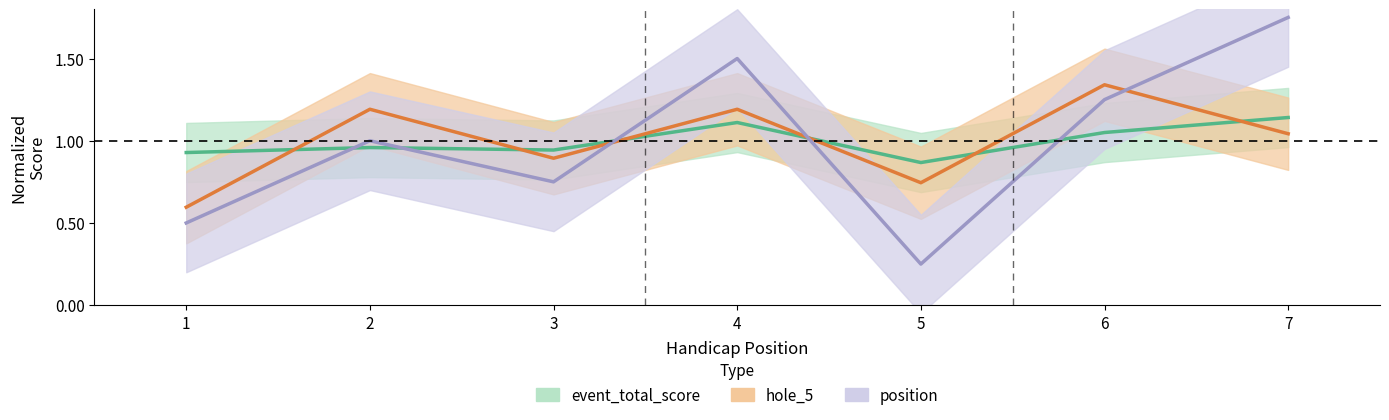

Is it true that event_total_score equals 0.9 at 1?

True